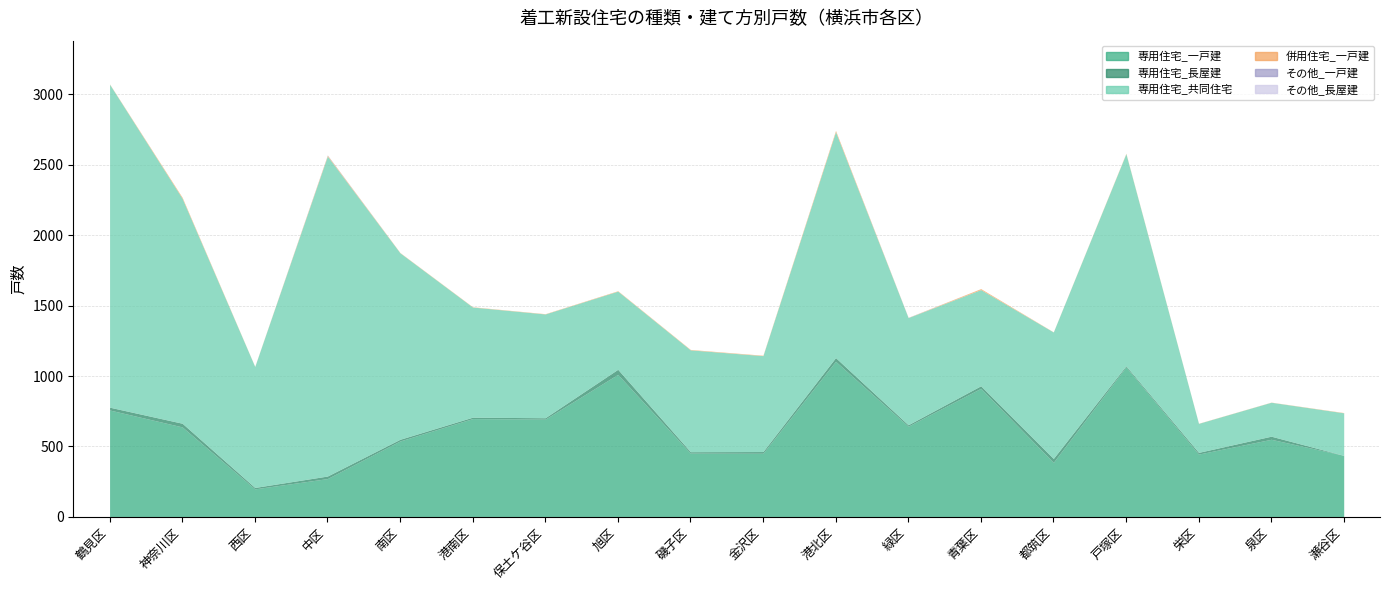

What is the total value across all series at 泉区?

815